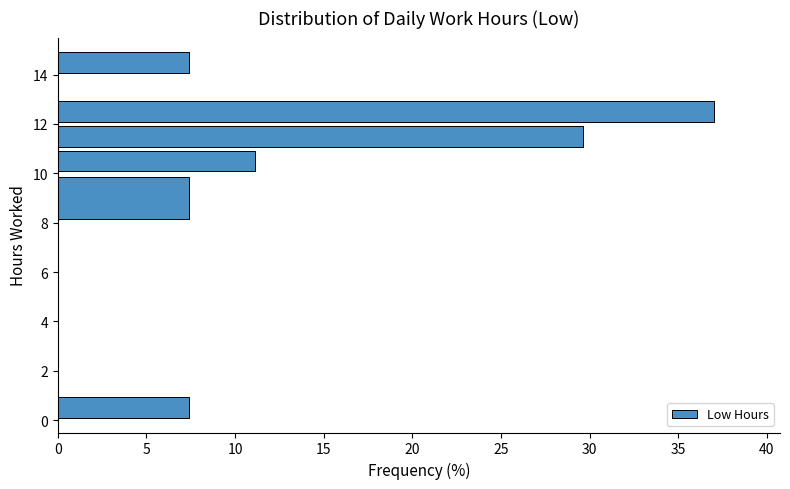

What is the sum of all values?

100.0